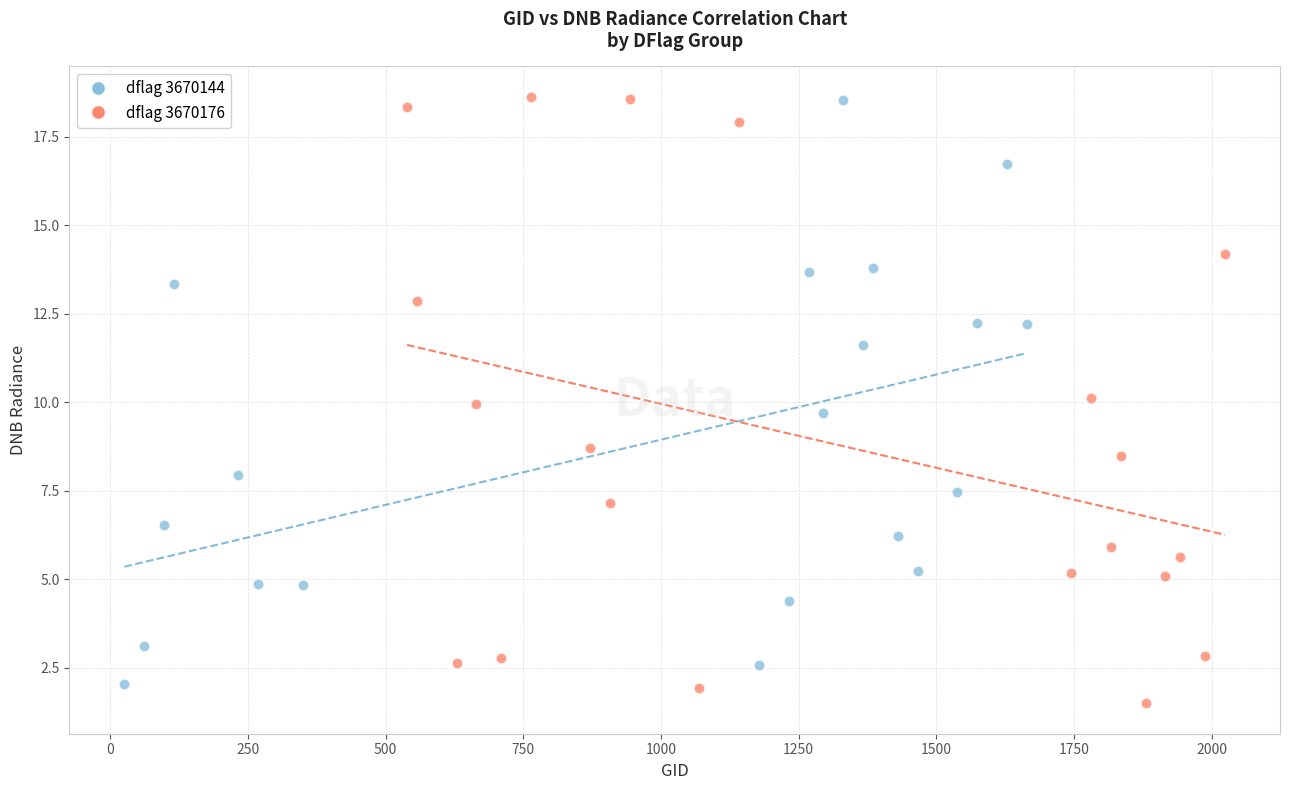

What are all the series names shown in the legend?

dflag 3670144, dflag 3670176